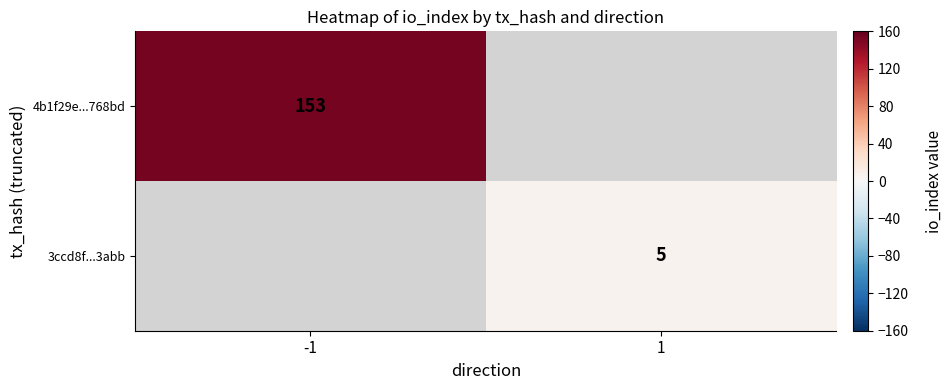

True or false: 4b1f29e...768bd has a value of 153 at -1.

True